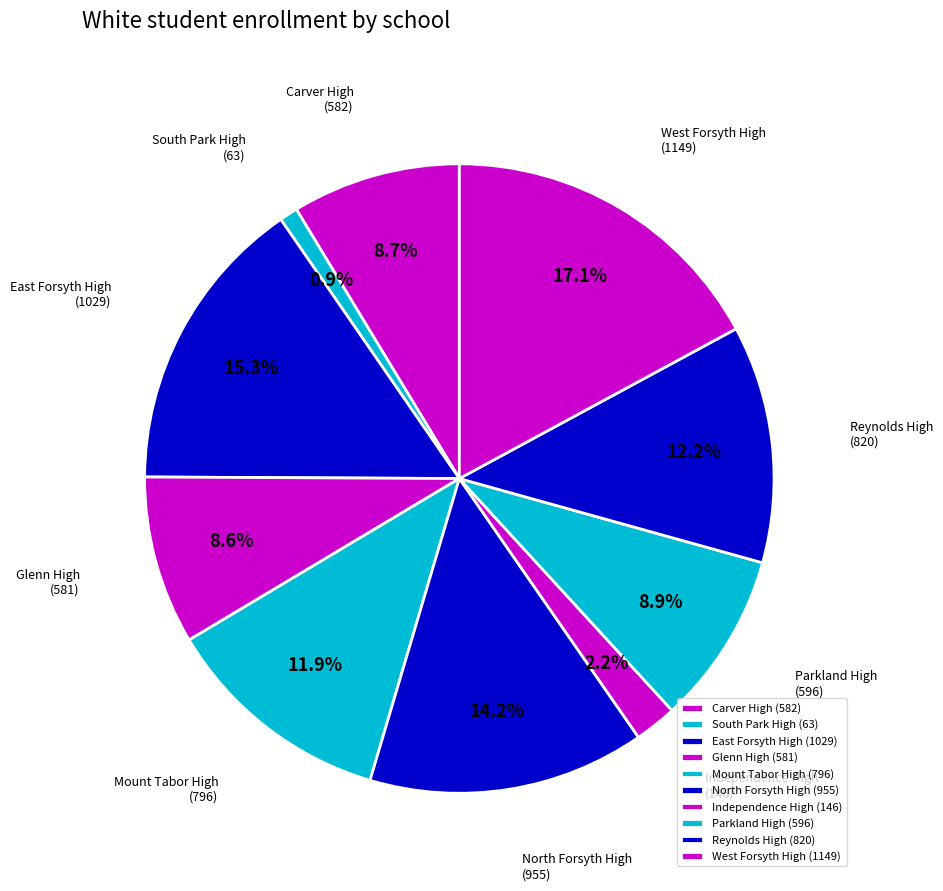

Which category has the smallest portion of the pie?

South Park High